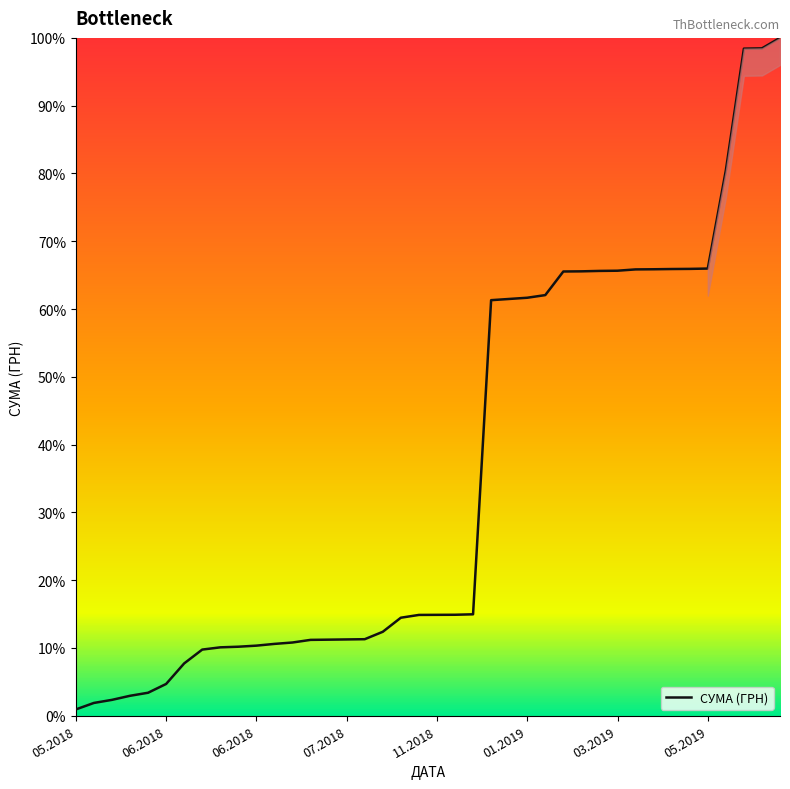

What is the greatest value displayed?

100.0